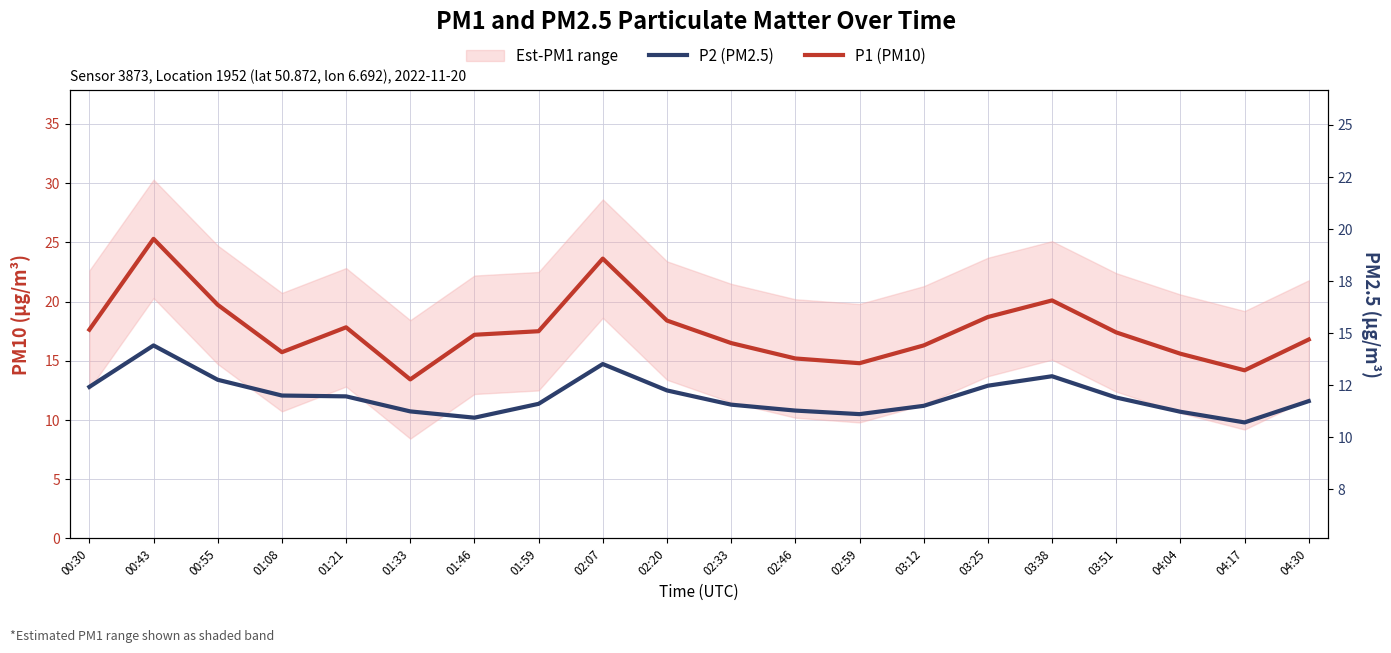

True or false: P1 (PM10) has more than 1 interior local peaks.

True